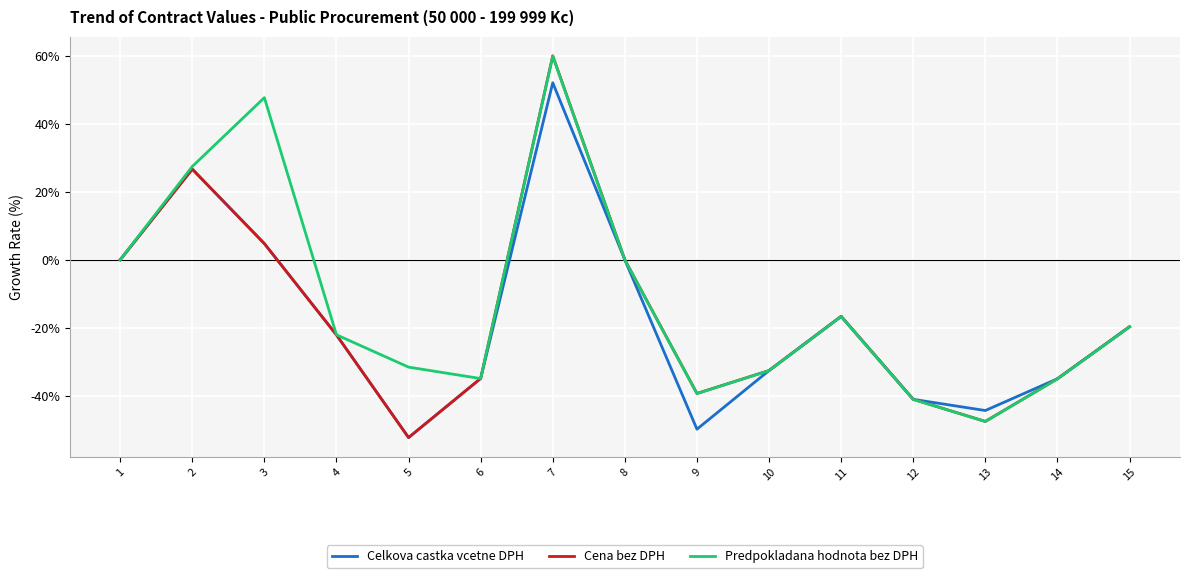

Which category has the highest value in the Predpokladana hodnota bez DPH series?

7